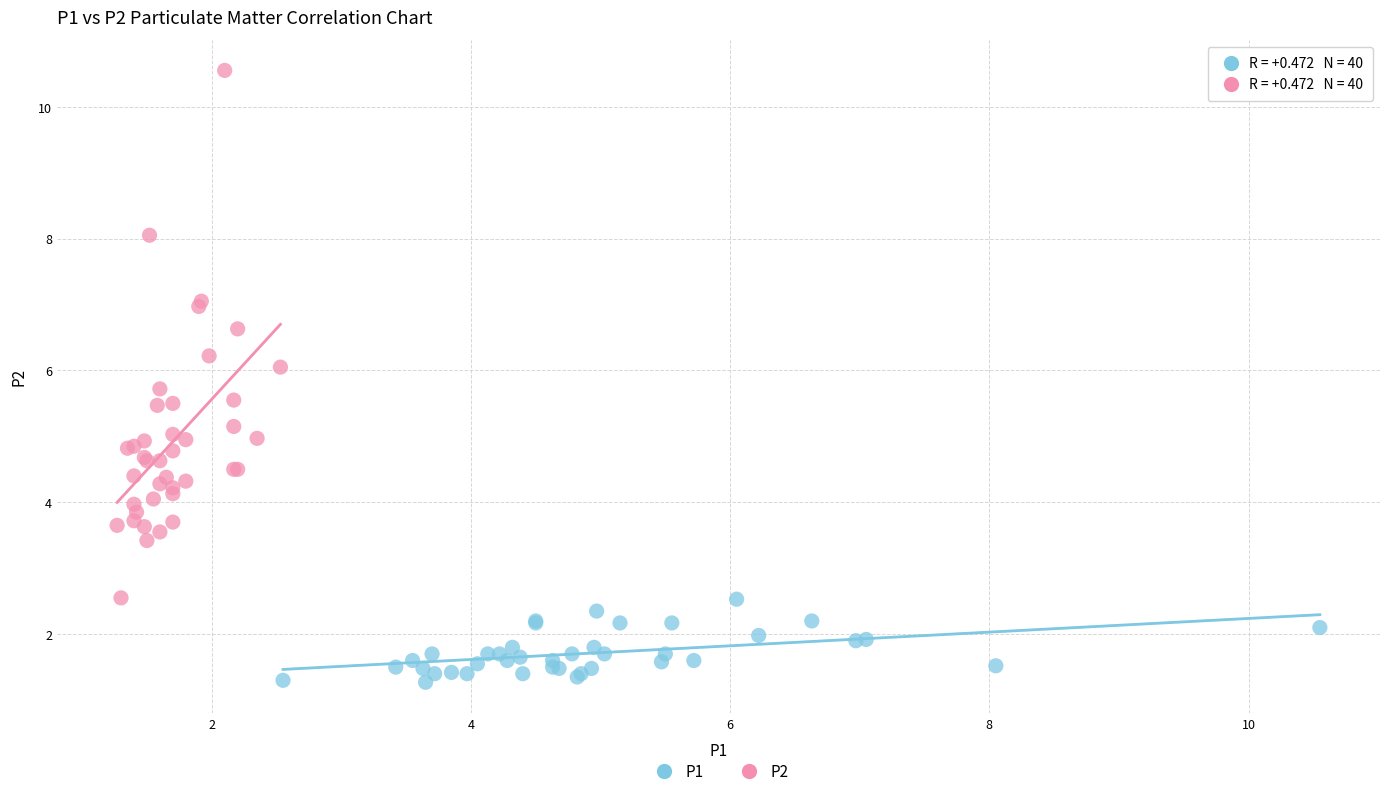

Which series has the largest Y range (max minus min)?

P2